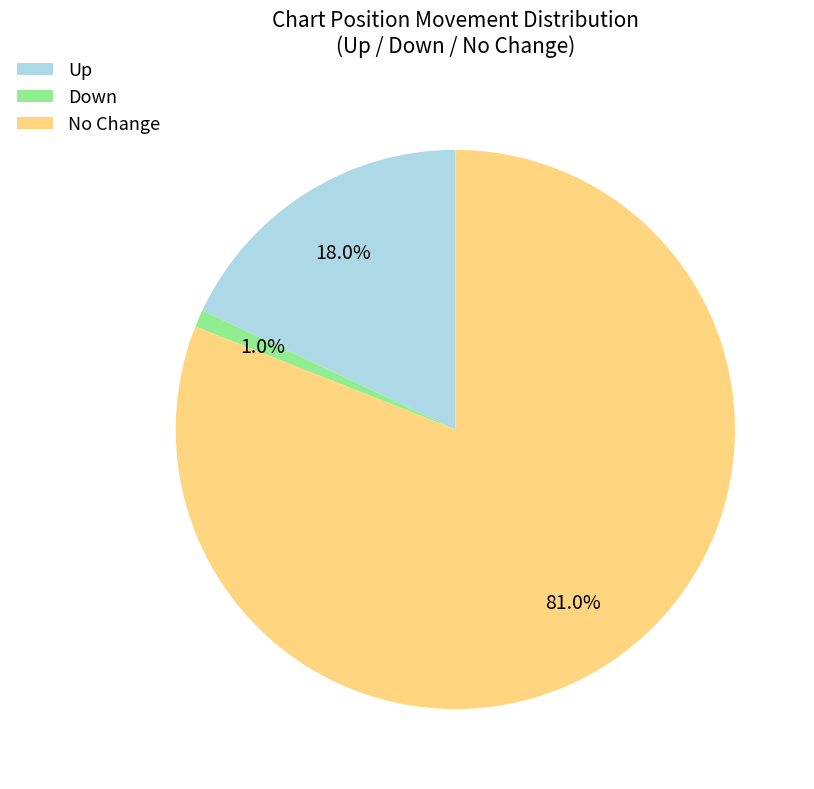

Which slice represents more than half of the pie?

No Change